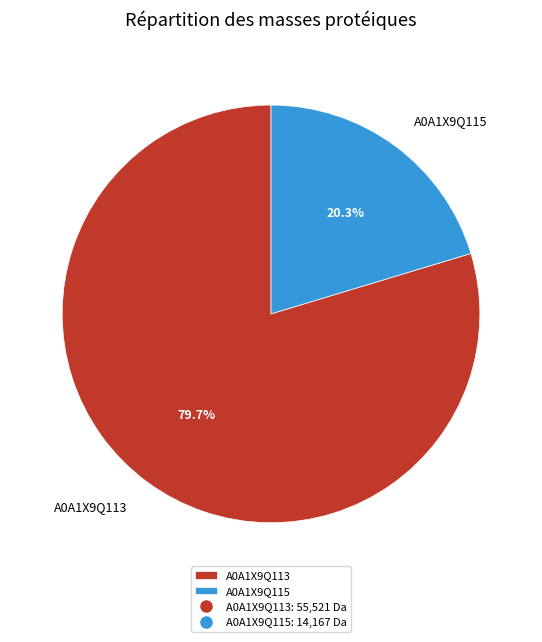

How many segments does this pie chart have?

2